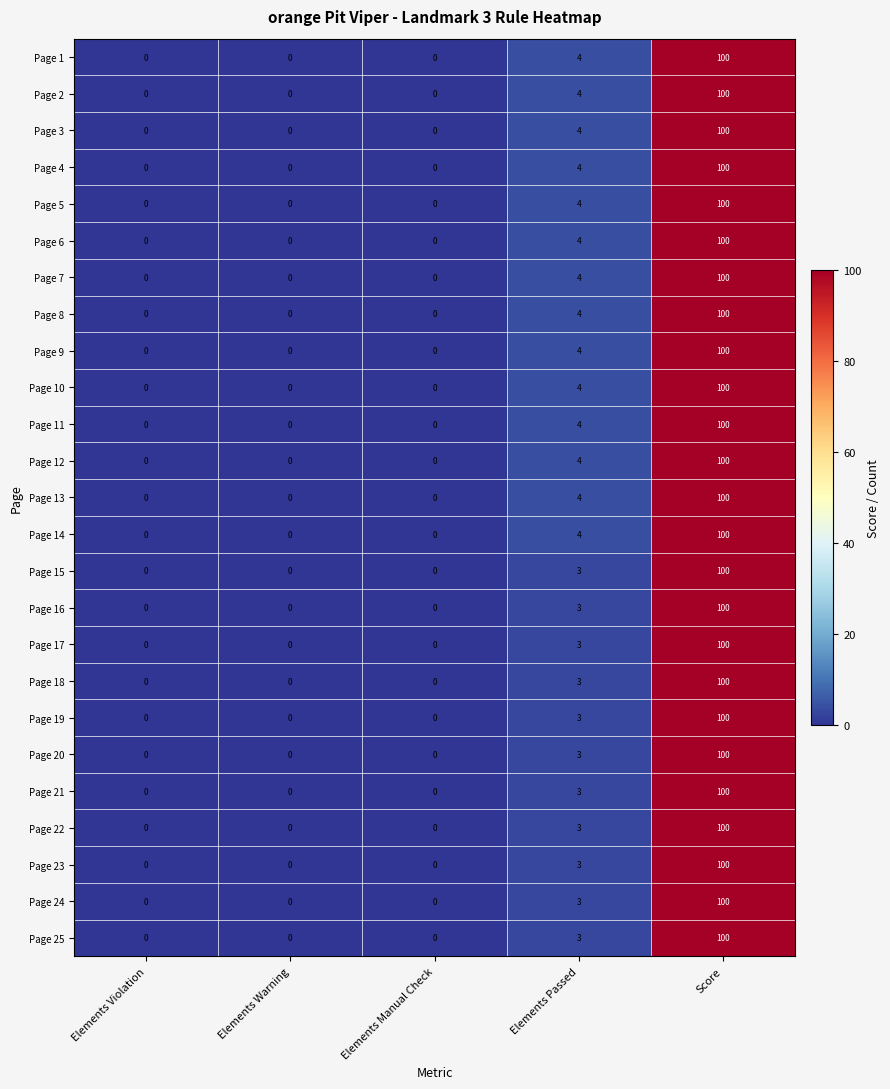

At which label is Page 10 closest to 50?

Elements Passed